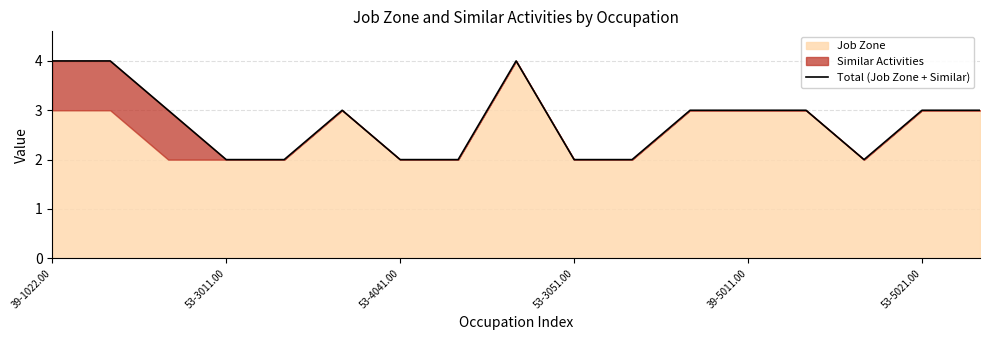

Count the number of values greater than 3.

3